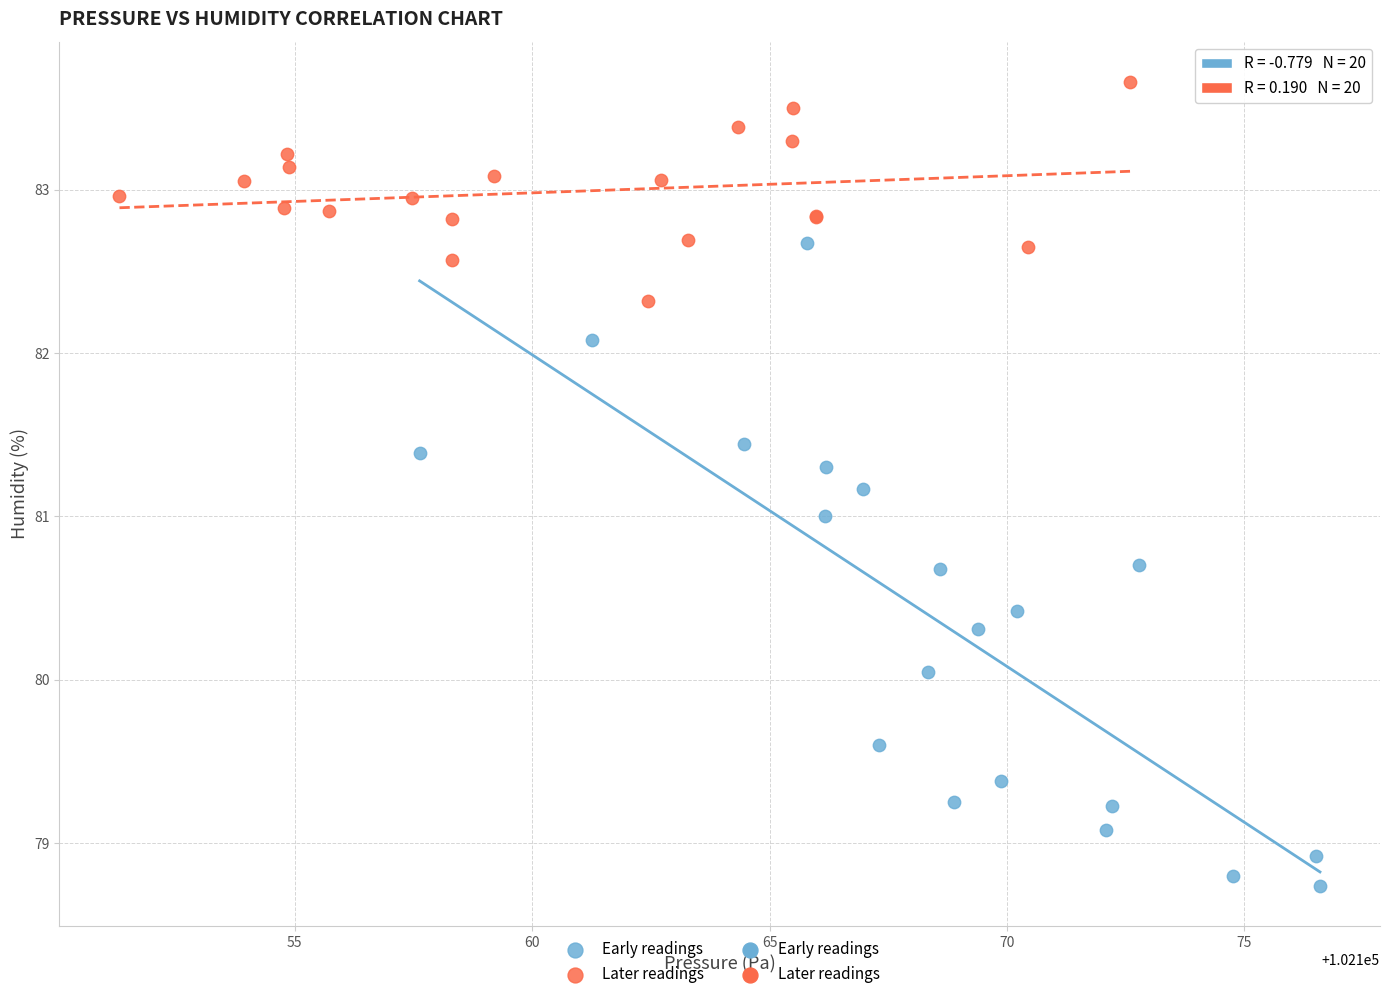

Which series contains the highest Y value?

Later readings